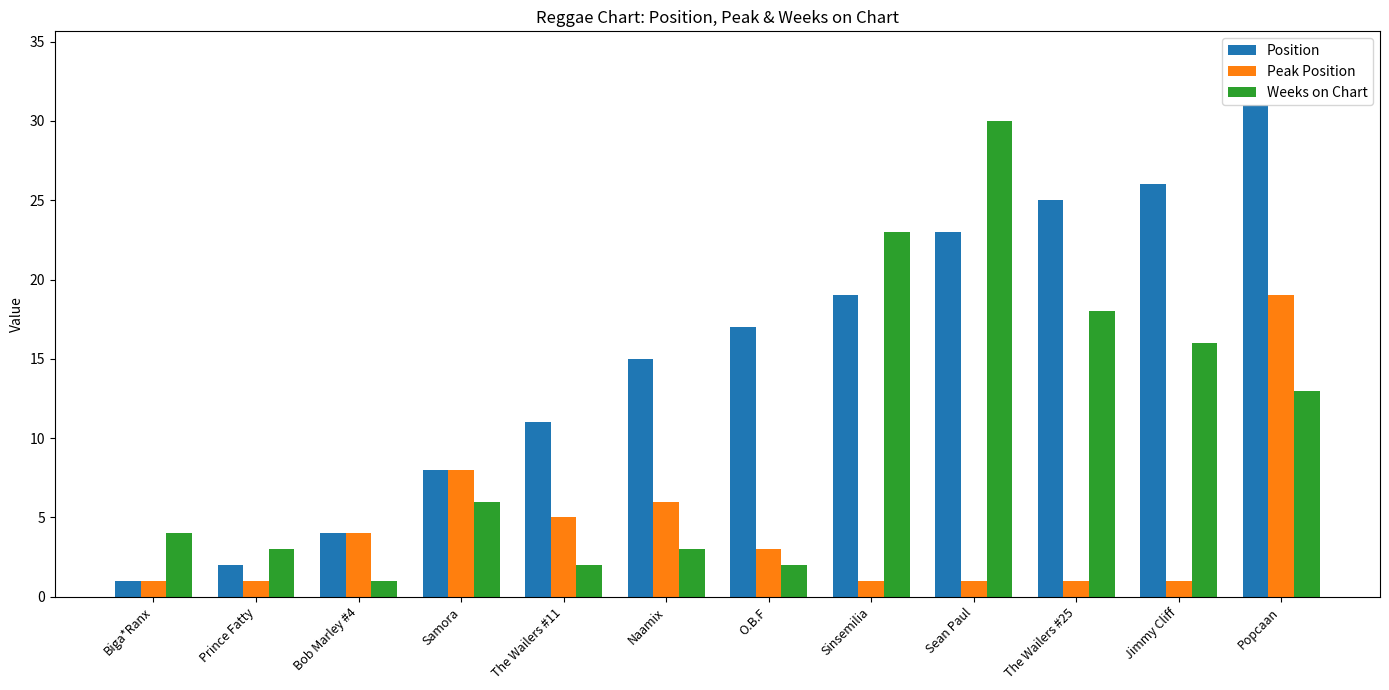

What is the label of the 9th bar from the left?

Sean Paul